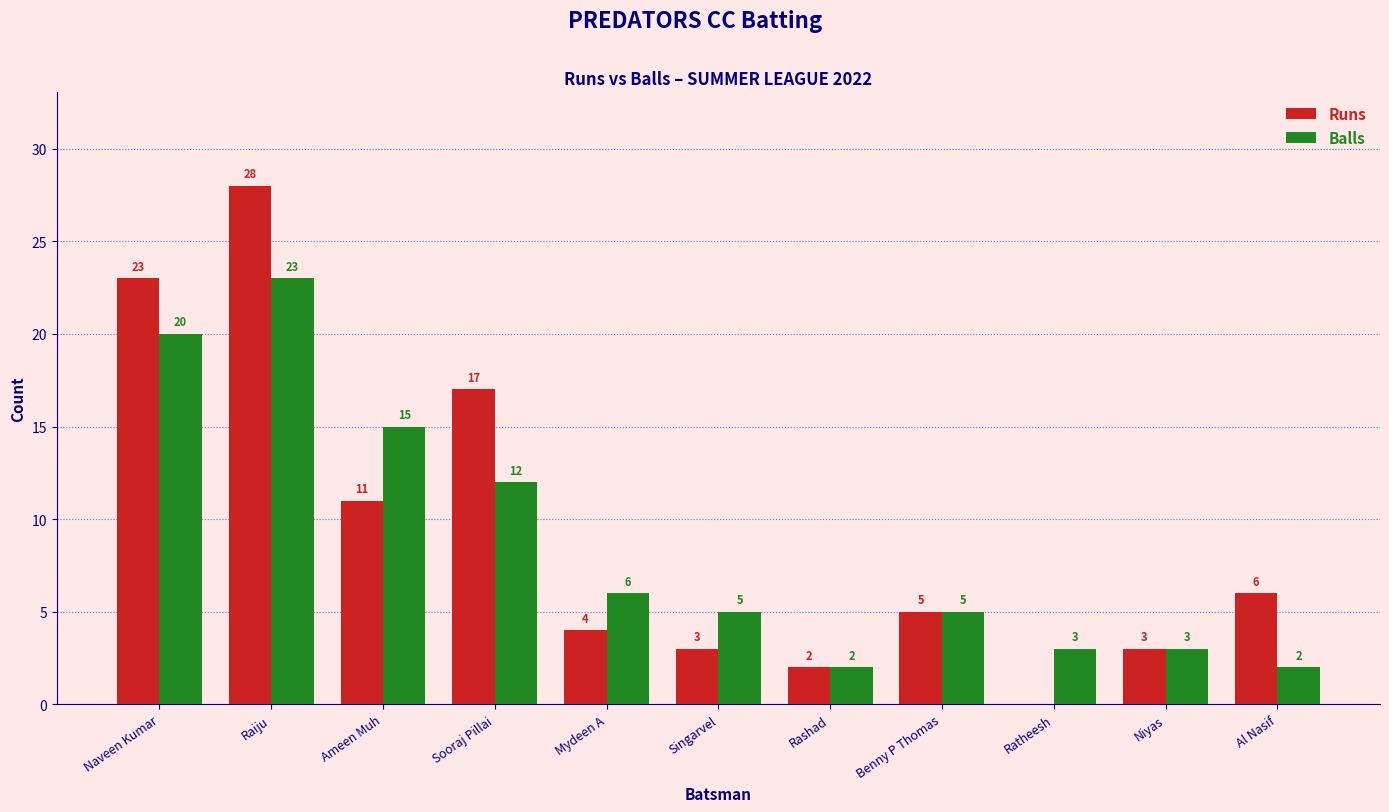

What is the total value across all series at Ratheesh?

3